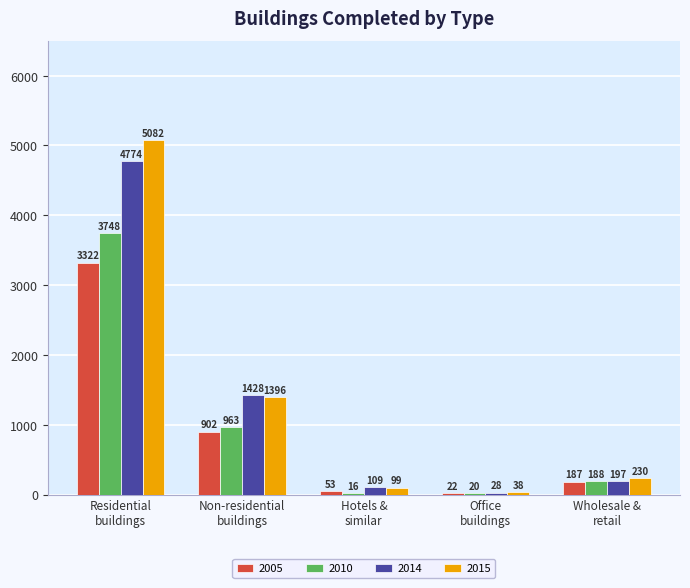

What is the sum of all 2005 values?

4486